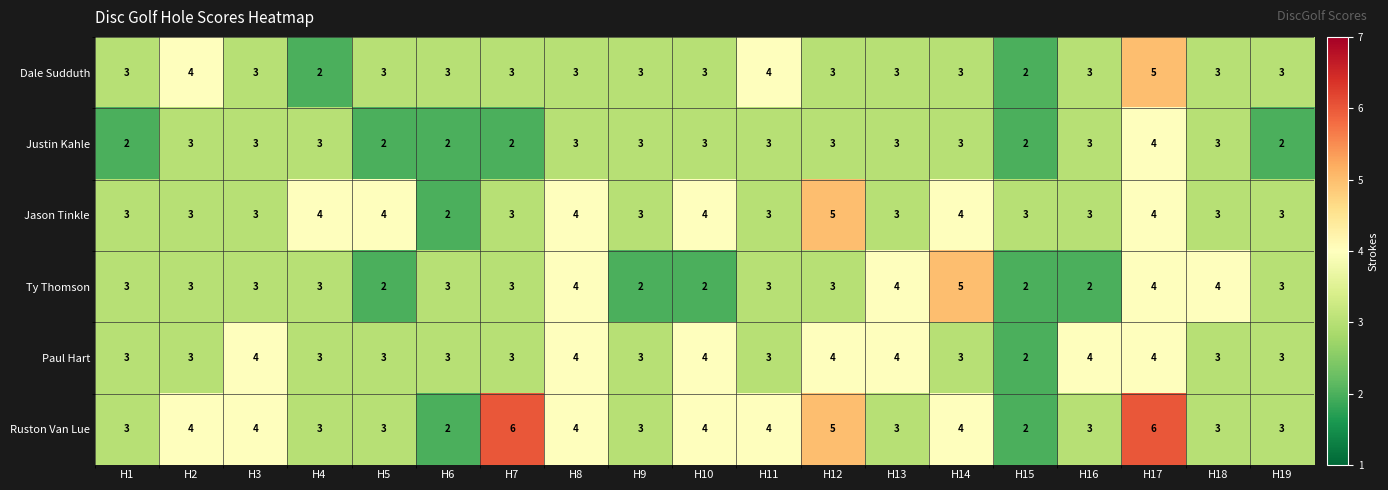

How many Ty Thomson values are between 2 and 4?

18